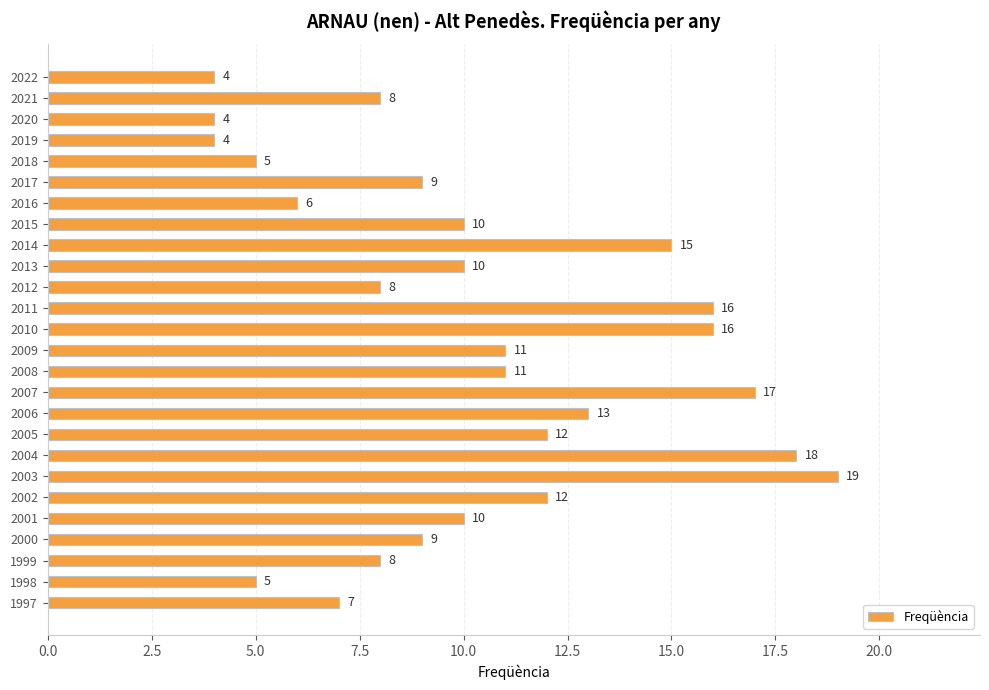

The value at 2014 is 15. True or false?

True